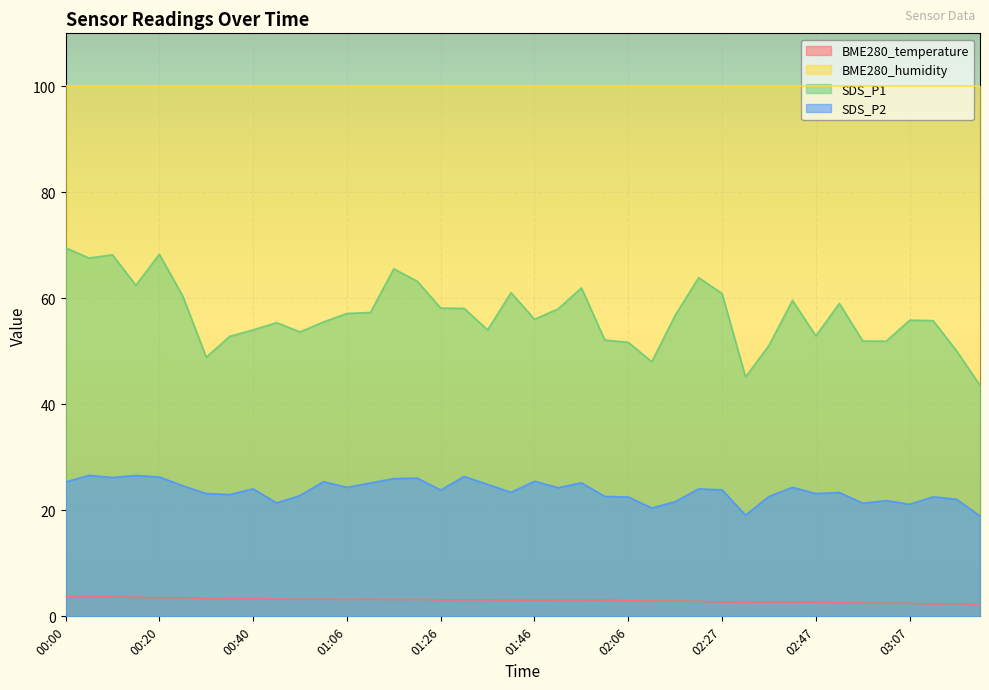

What is the label of the 34th point from the left?

02:52